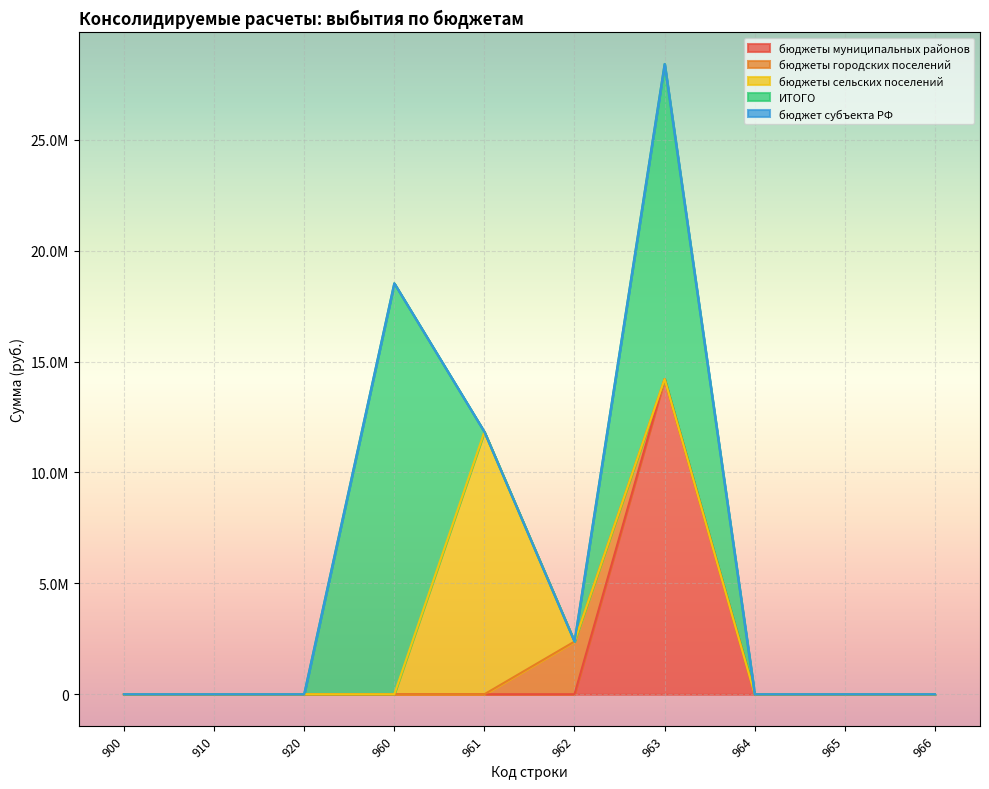

How many data points in бюджеты муниципальных районов are above 0?

1